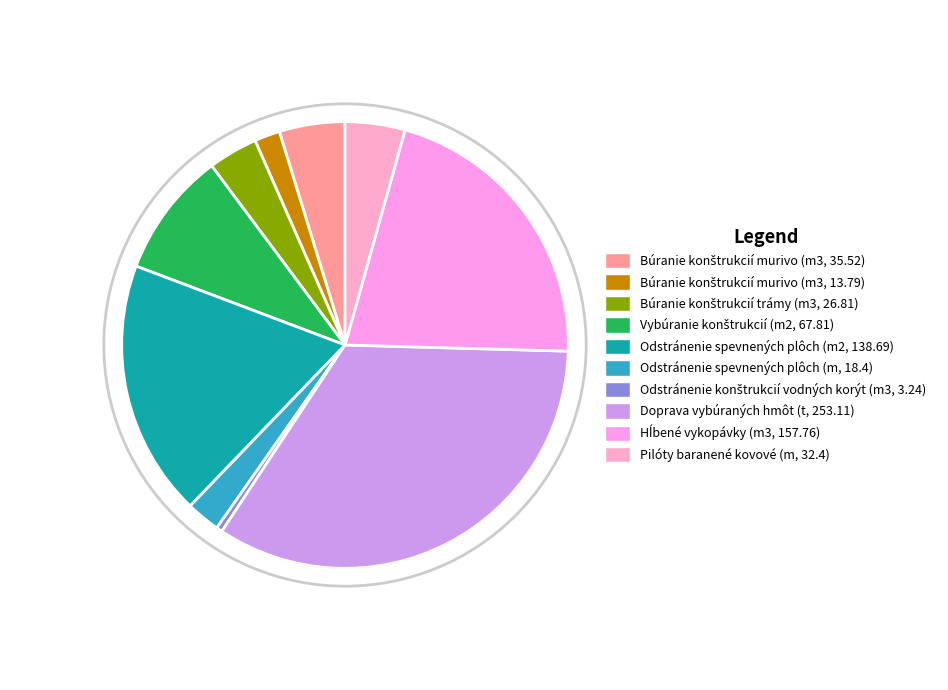

How many slices are in this pie chart?

10